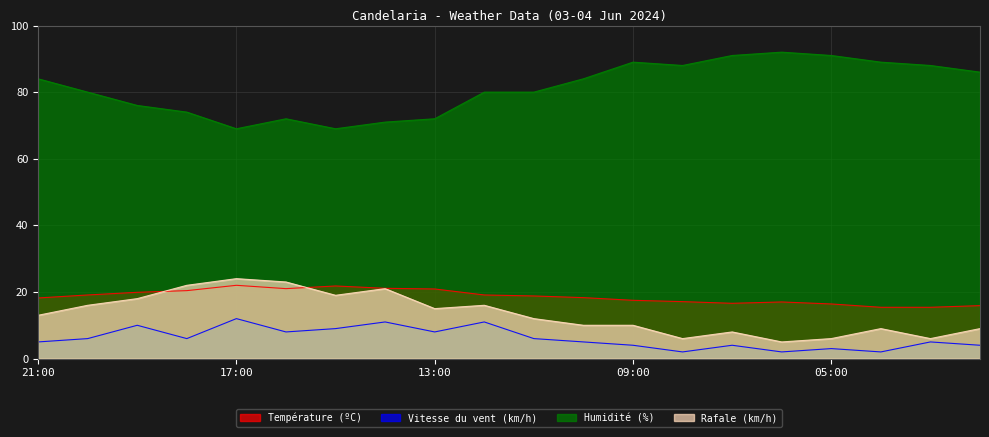

What is the total value across all series at 07:00?

119.6